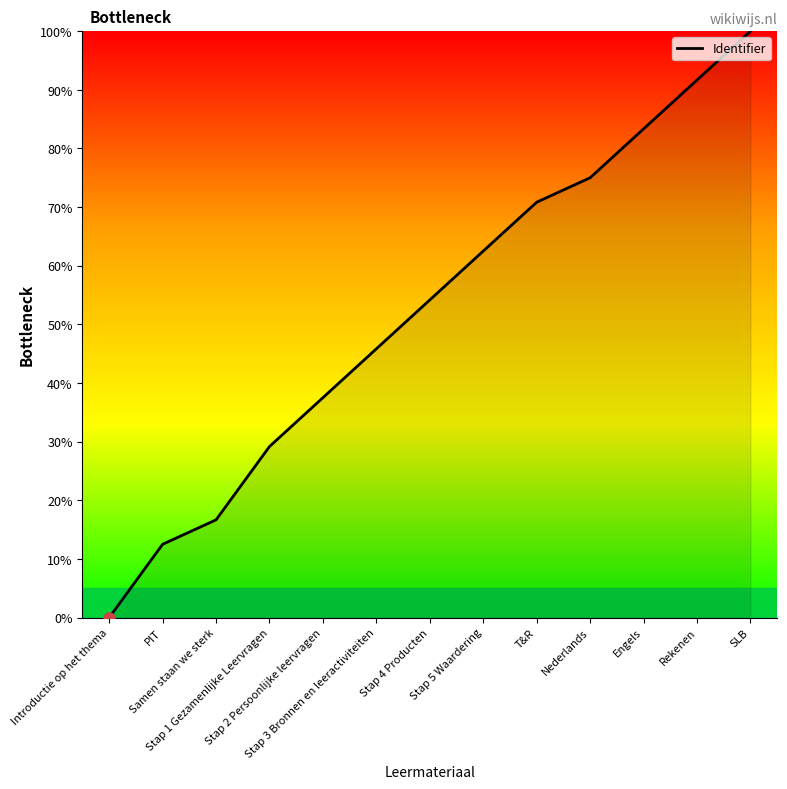

Which has a higher value, Stap 4 Producten or Samen staan we sterk?

Stap 4 Producten